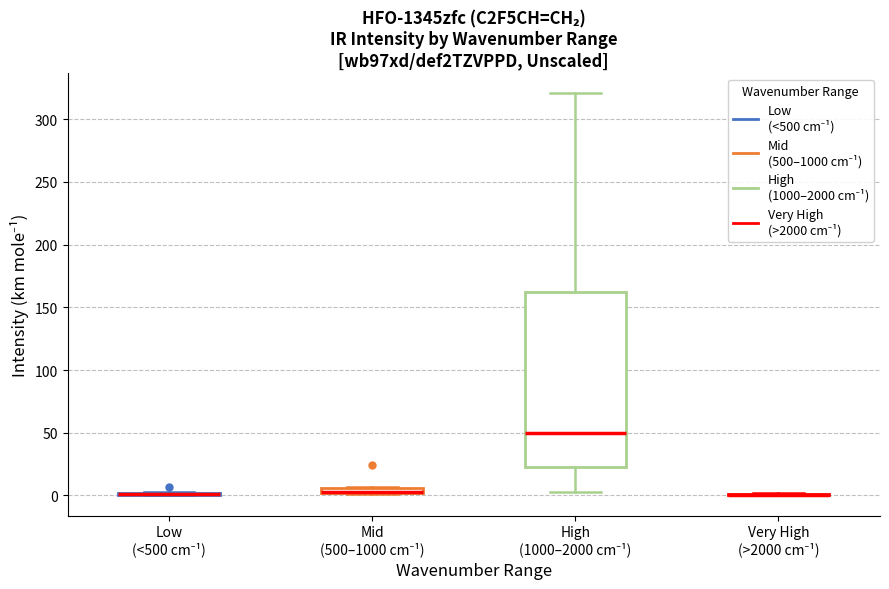

Which box is the tallest, from its lower edge to its upper edge?

High (1000–2000 cm⁻¹)